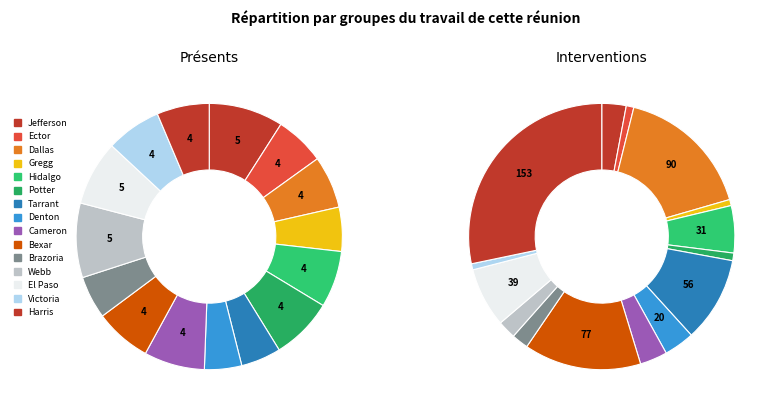

To the nearest percent, what is the average slice percentage?

7%